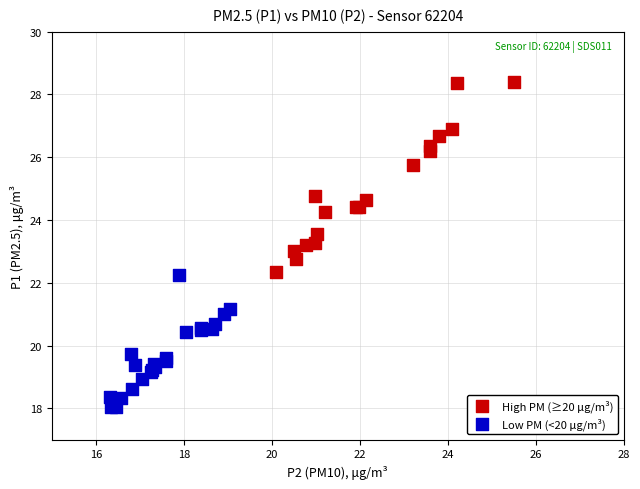

Which series has the widest spread of Y values?

High PM (≥20 μg/m³)